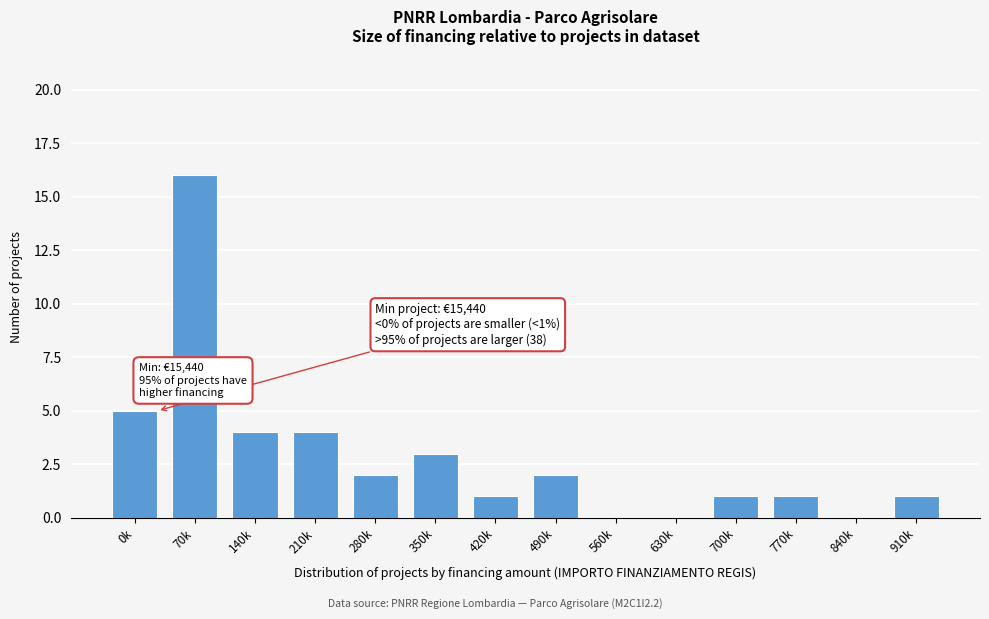

Reading right to left, extract all data points from this chart.

910k=1	840k=0	770k=1	700k=1	630k=0	560k=0	490k=2	420k=1	350k=3	280k=2	210k=4	140k=4	70k=16	0k=5